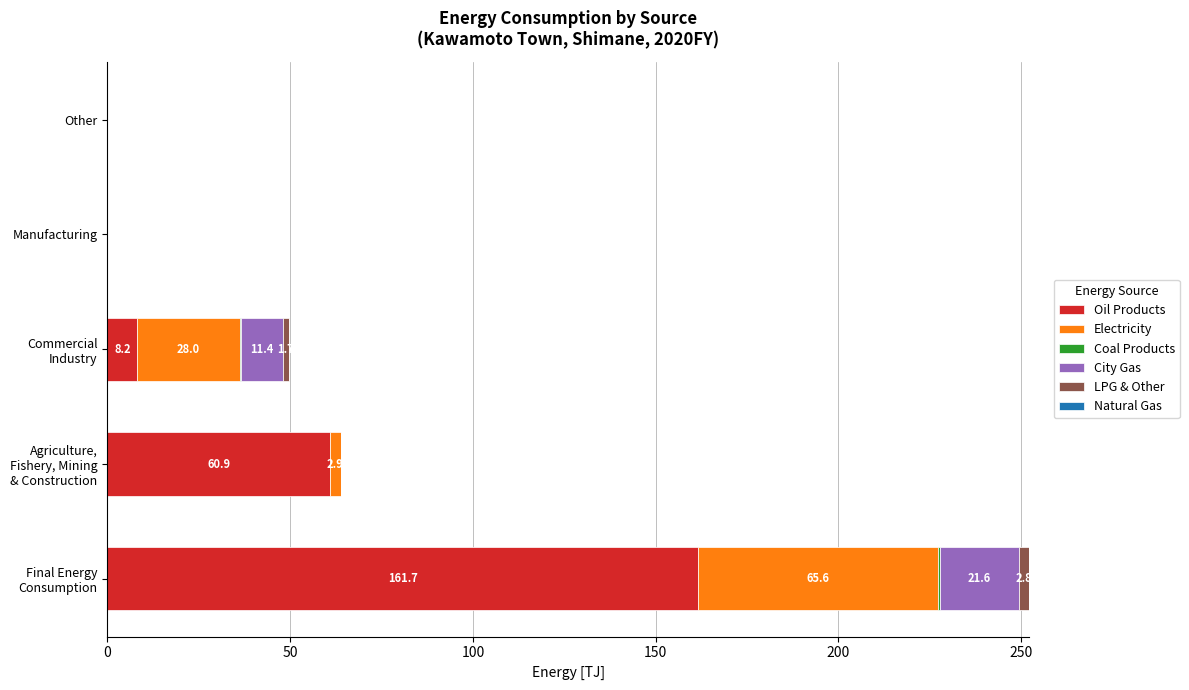

The value of Oil Products at Other is 0.0. True or false?

True